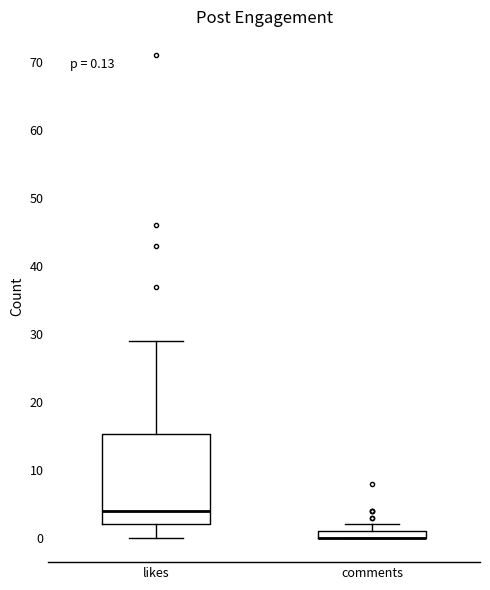

Which box is the tallest, from its lower edge to its upper edge?

likes